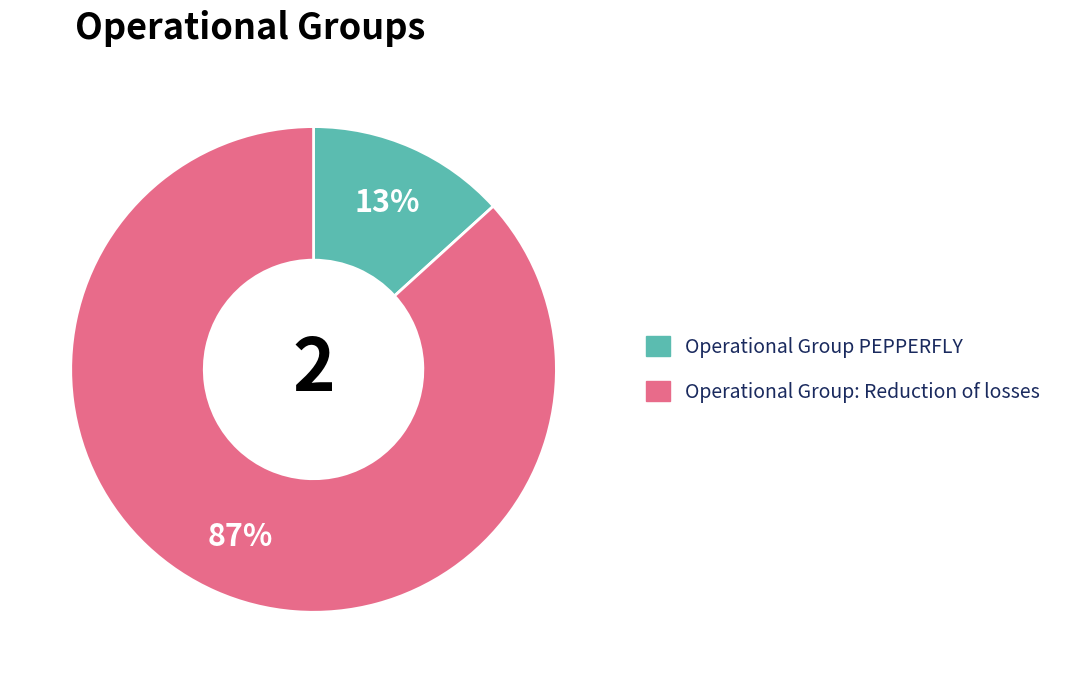

The Operational Group: Reduction of losses slice represents 79% of the pie. True or false?

False